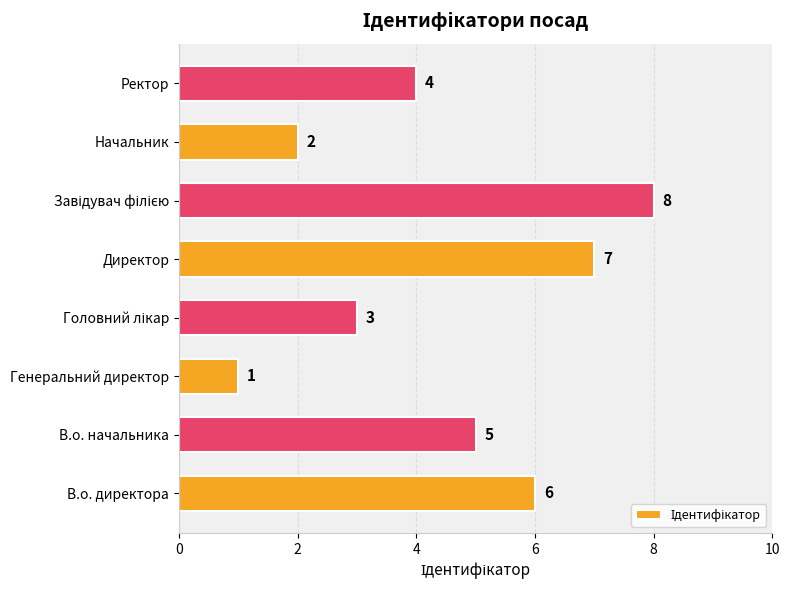

Reading bottom to top, list all the values displayed in this chart.

6	5	1	3	7	8	2	4